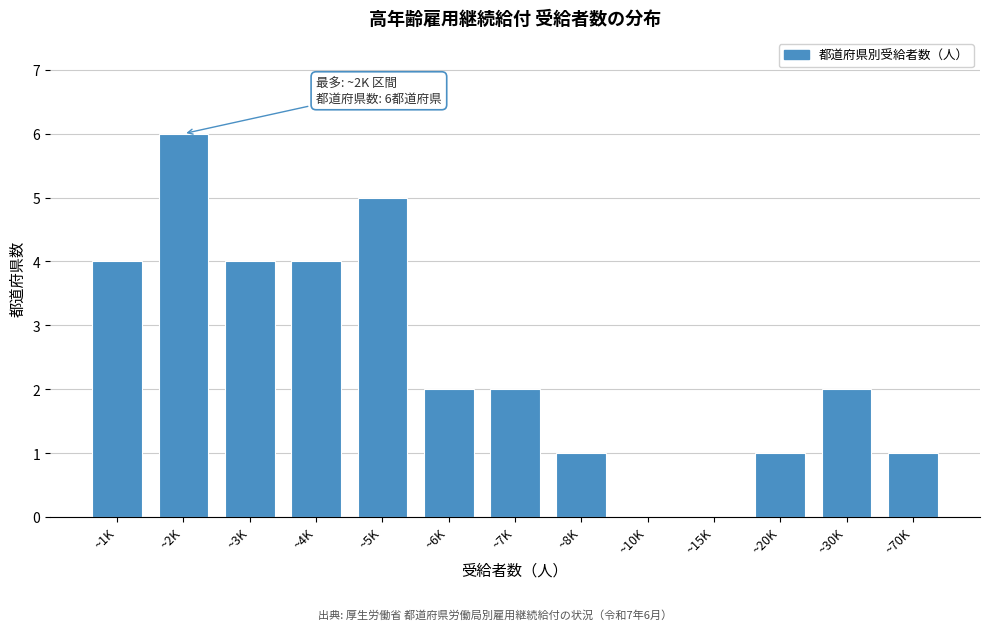

Reading right to left, extract all data points from this chart.

~70K=1	~30K=2	~20K=1	~15K=0	~10K=0	~8K=1	~7K=2	~6K=2	~5K=5	~4K=4	~3K=4	~2K=6	~1K=4